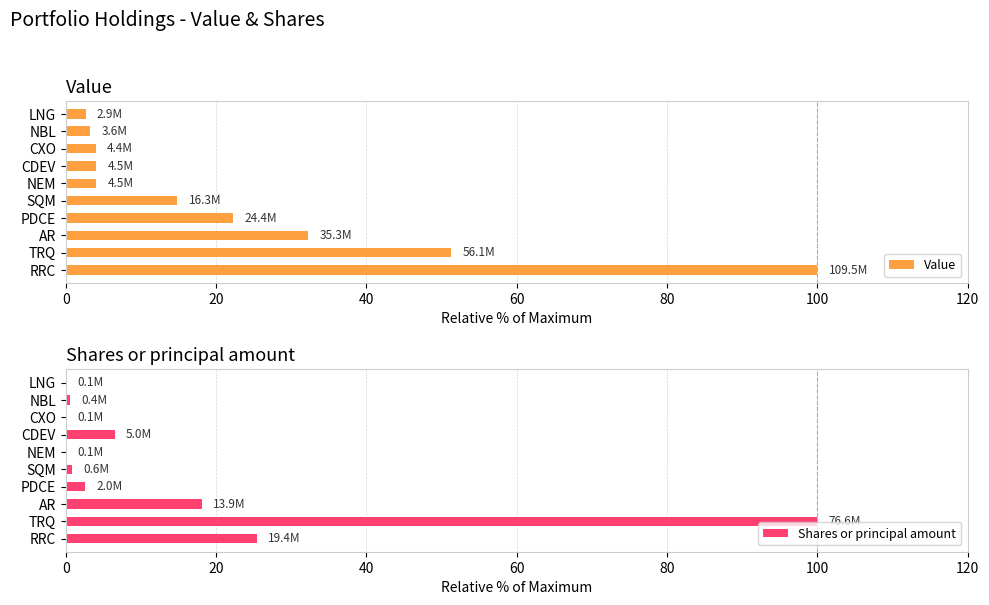

List the series in order of their peak value, highest first.

Value, Shares or principal amount